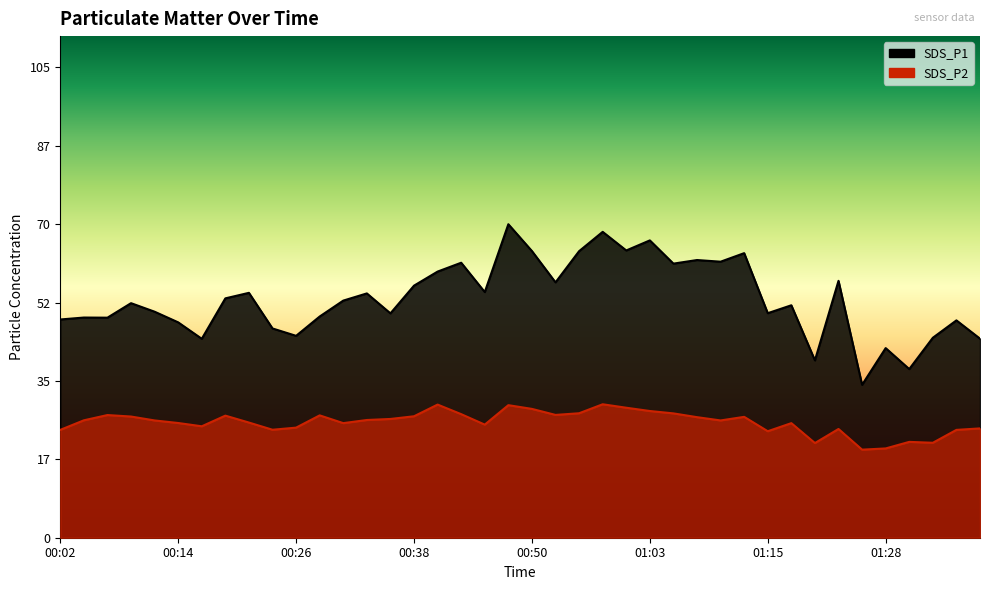

Where is SDS_P2 nearest to the value 24?

00:02